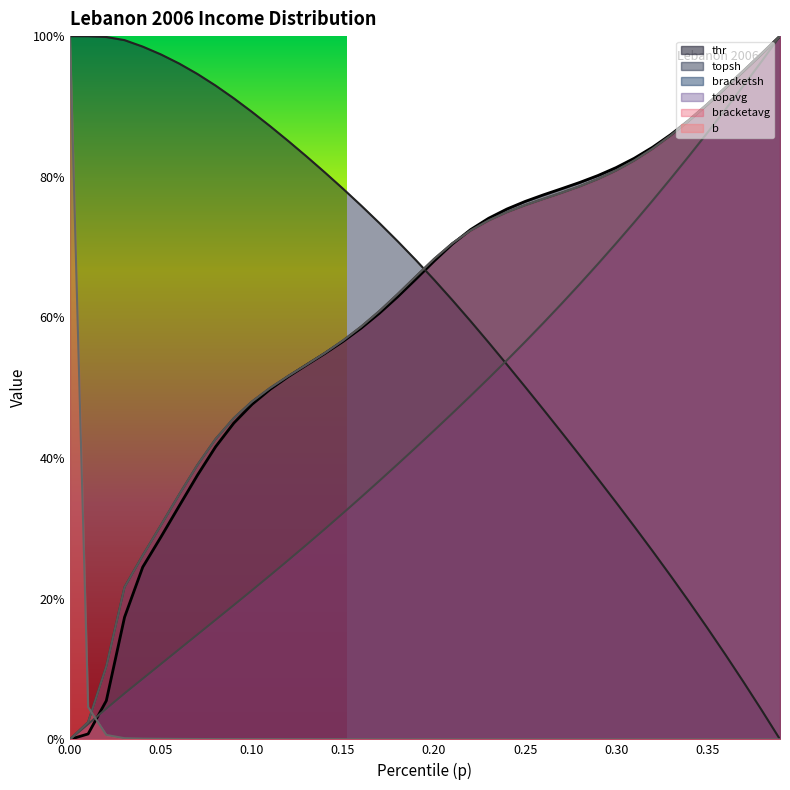

List the labels in order of bracketsh value, smallest first.

0.0, 0.01, 0.02, 0.03, 0.04, 0.05, 0.06, 0.07, 0.08, 0.09, 0.1, 0.11, 0.12, 0.13, 0.14, 0.15, 0.16, 0.17, 0.18, 0.19, 0.2, 0.21, 0.22, 0.23, 0.24, 0.25, 0.26, 0.27, 0.28, 0.29, 0.3, 0.31, 0.32, 0.33, 0.34, 0.35, 0.36, 0.37, 0.38, 0.39